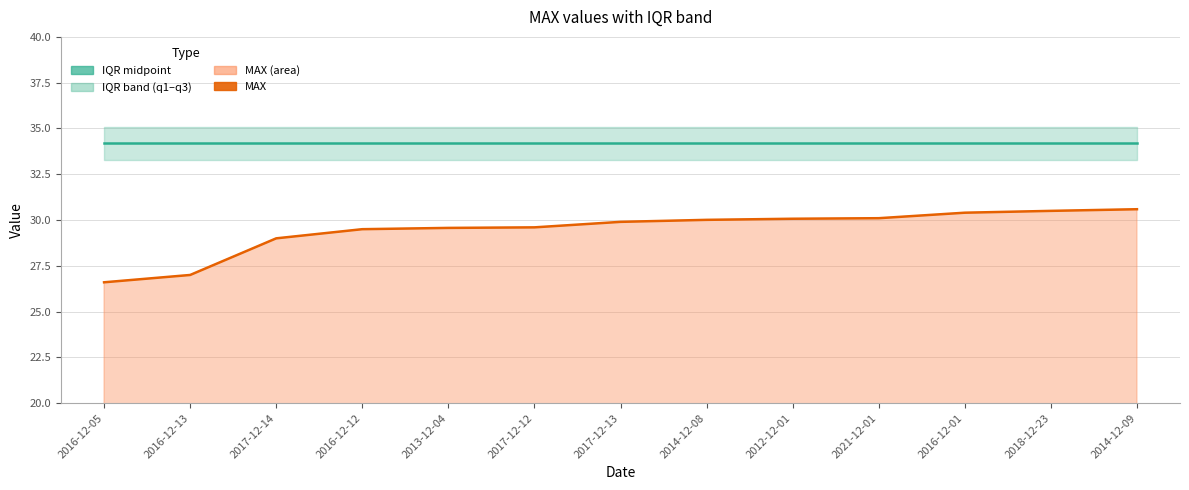

True or false: MAX has more than 1 interior local peaks.

False